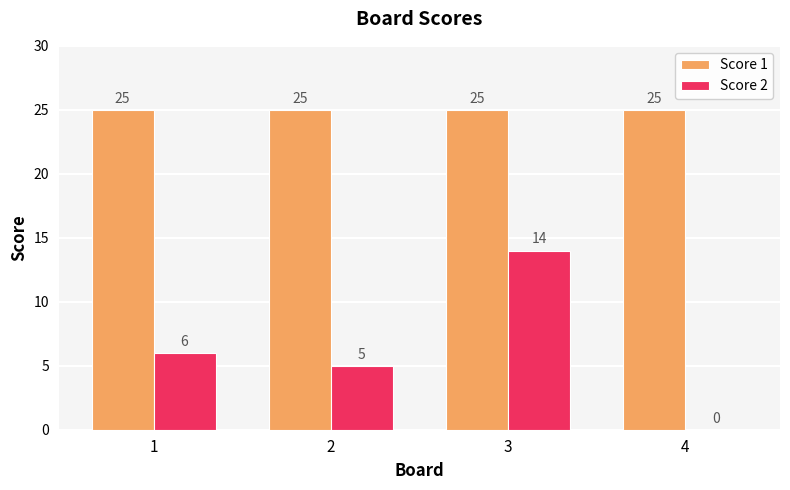

Which series has the largest total across all categories?

Score 1